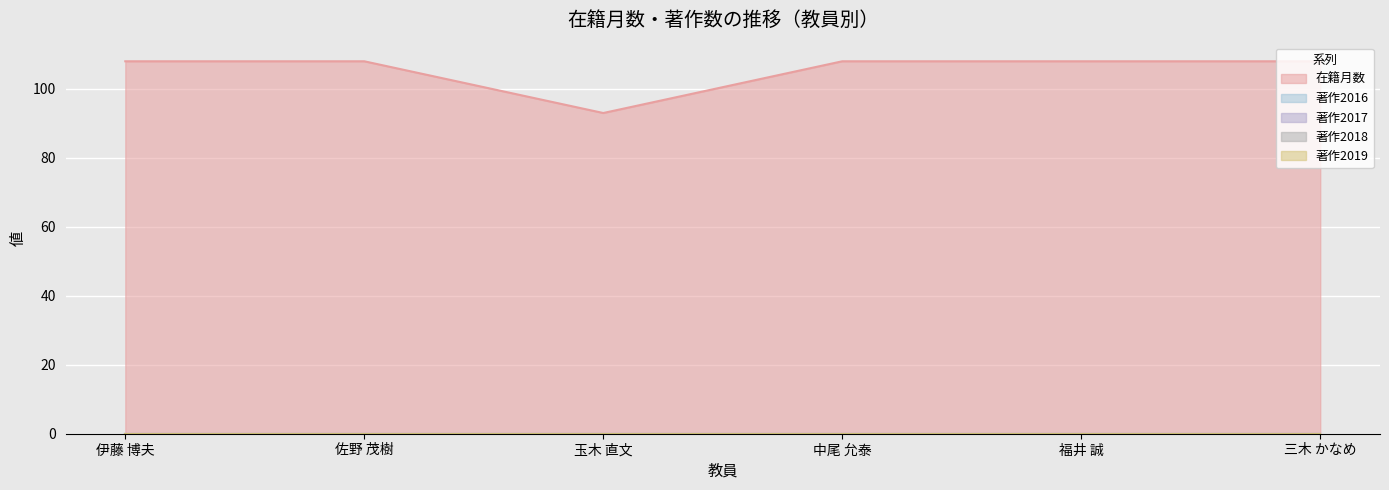

Which has a higher value, 佐野 茂樹 or 玉木 直文?

佐野 茂樹